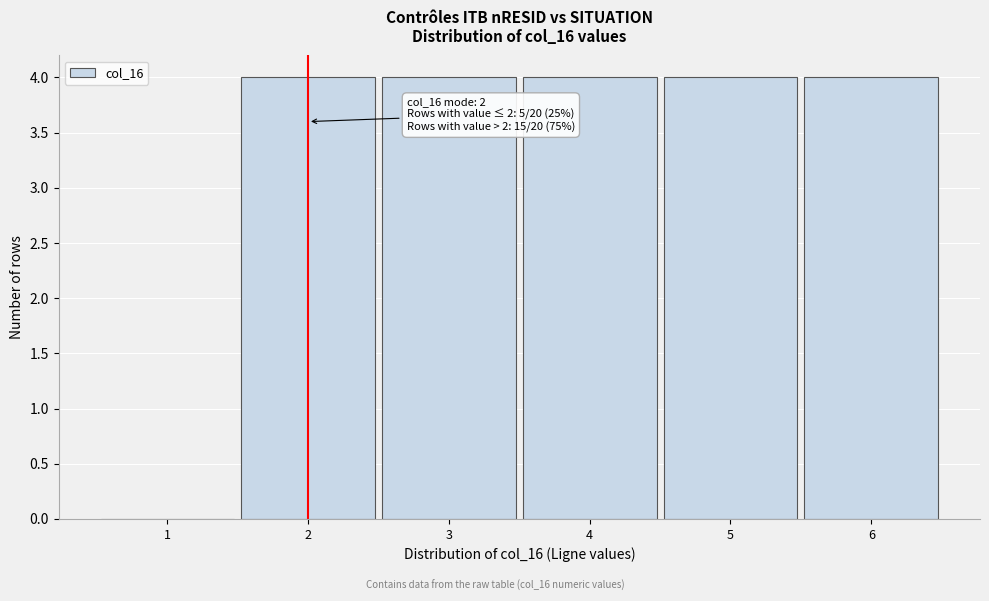

Reading left to right, what are all the values shown in this chart?

1=0	2=4	3=4	4=4	5=4	6=4